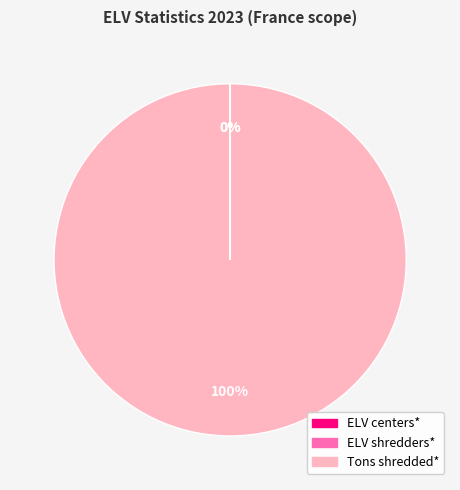

To the nearest percent, what is the average slice percentage?

33%